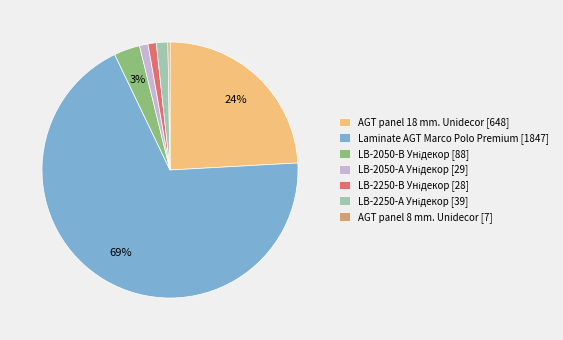

The AGT panel 18 mm. Unidecor [648] slice represents 37% of the pie. True or false?

False